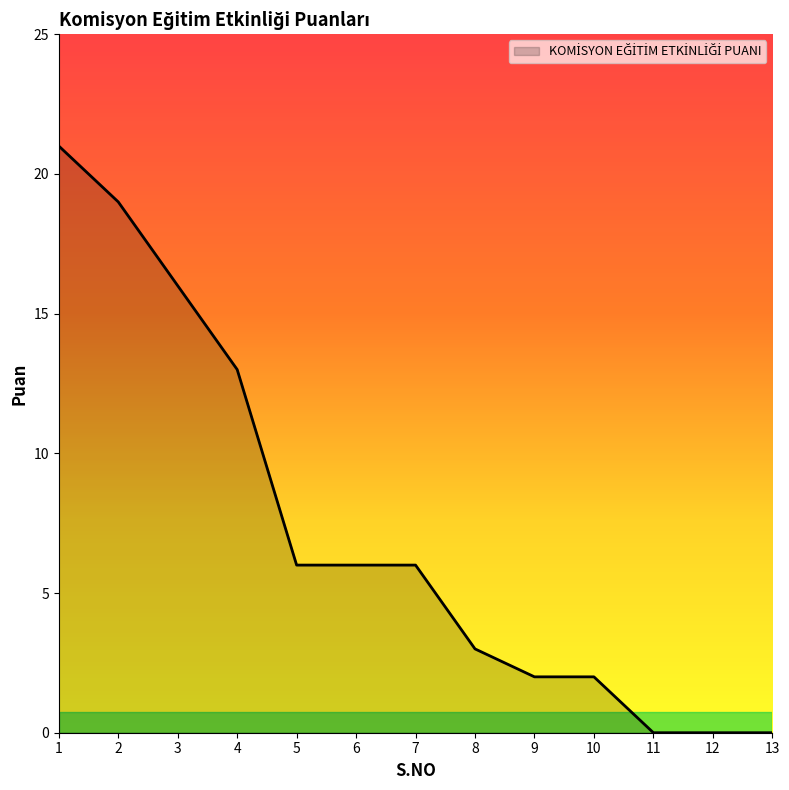

Is it true that the value at 2 is 19?

True